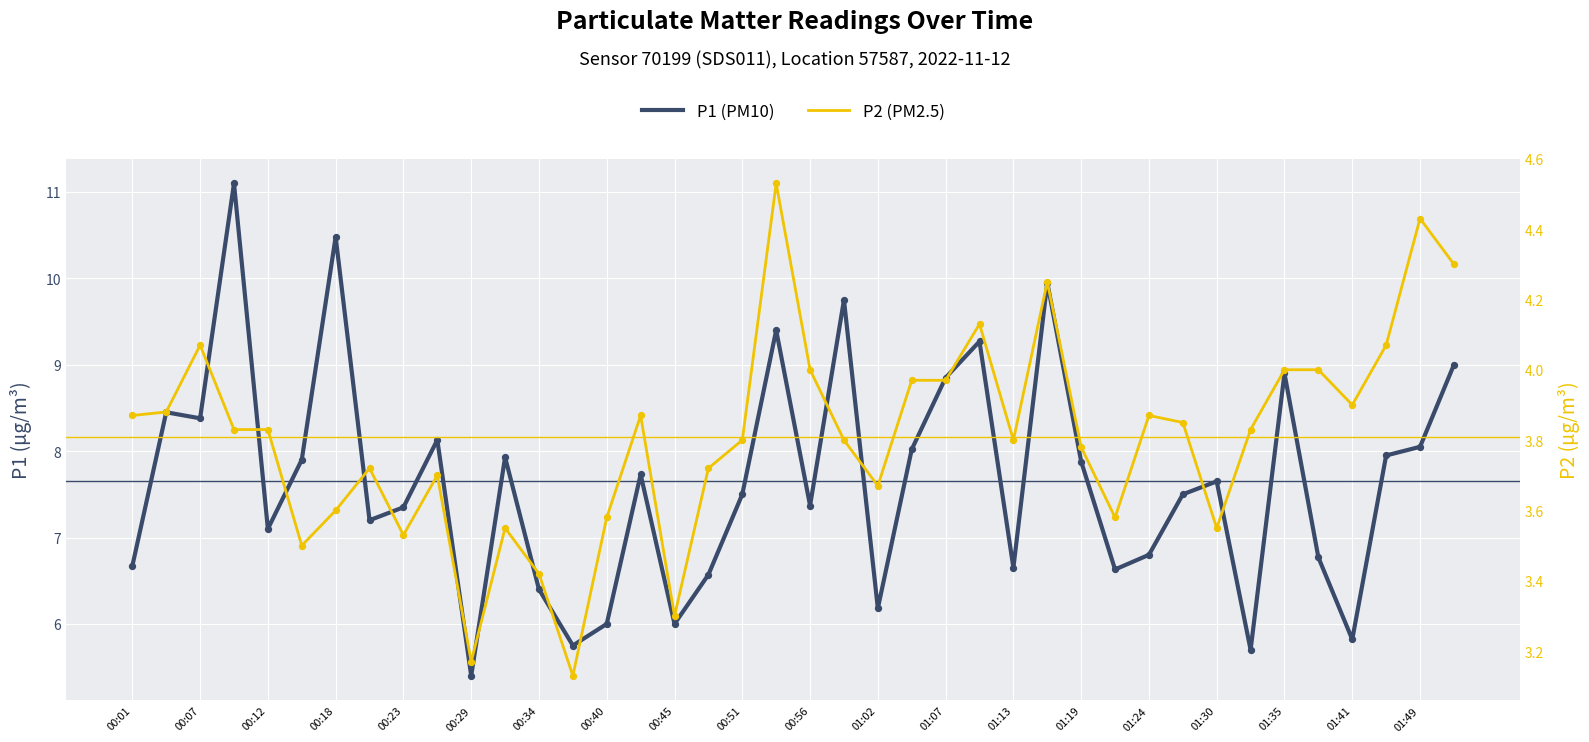

Which series has the largest total across all categories?

P1 (PM10)